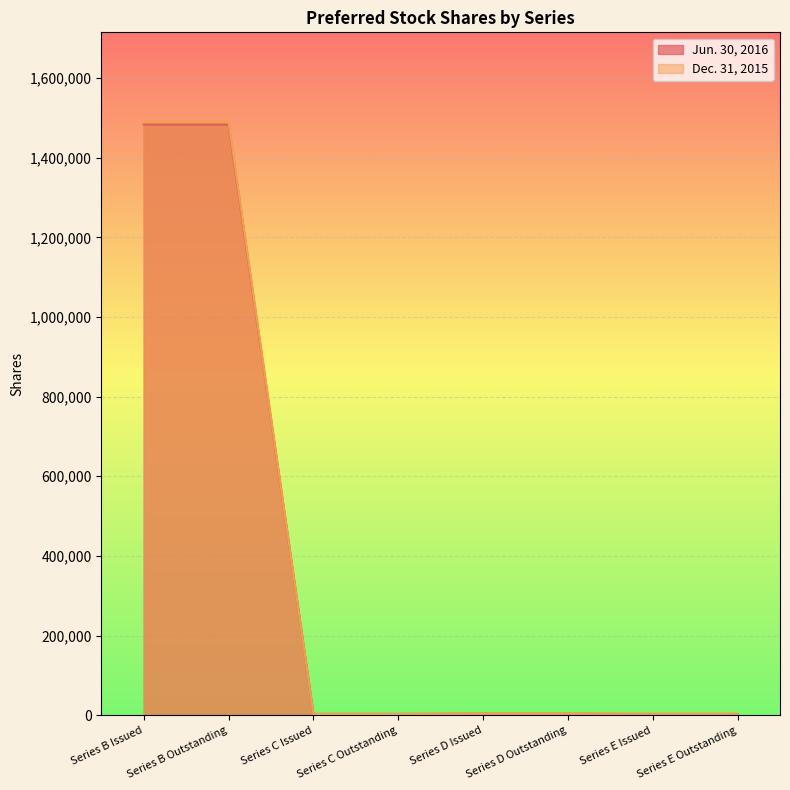

What position from the left is Series B Outstanding?

2